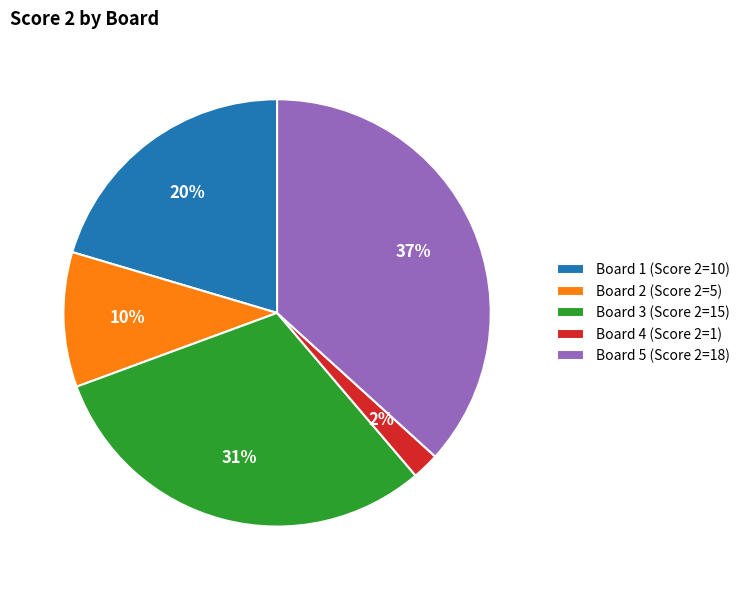

What percentage is the Board 3 (Score 2=15) slice, to the nearest percent?

31%